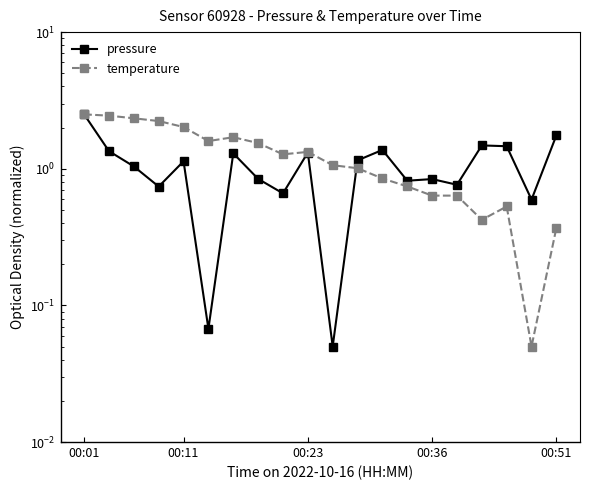

What is the total value across all series at 16?

1.9